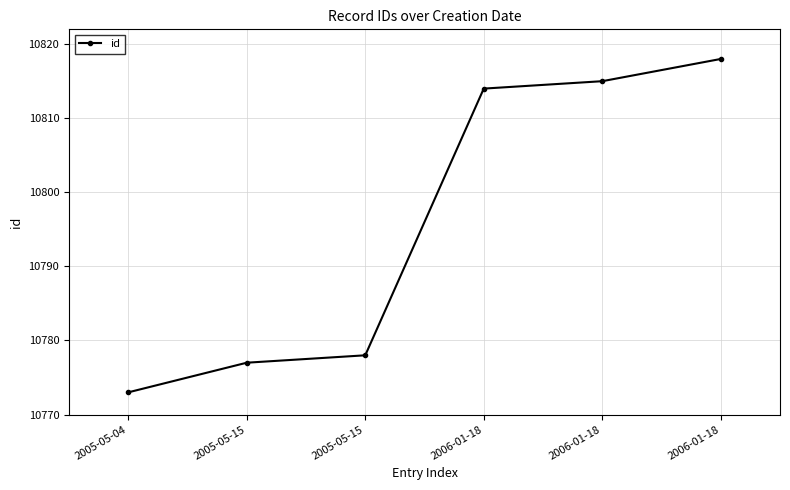

True or false: the data has more than 0 interior local peaks.

False